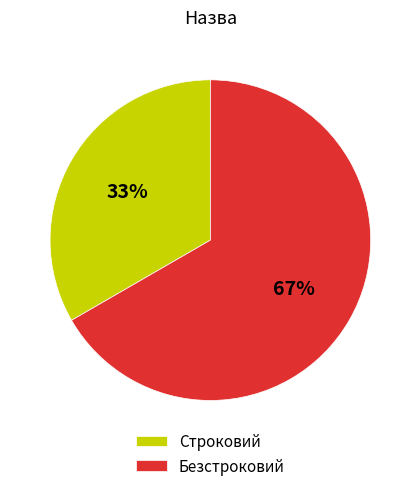

What is the smallest slice in the pie chart?

Строковий